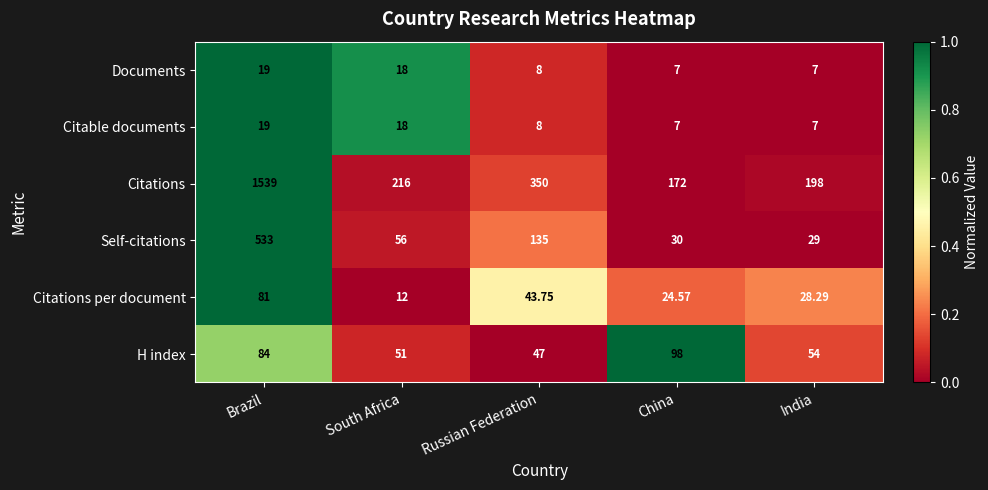

Which series changed the most between Brazil and South Africa?

Citations